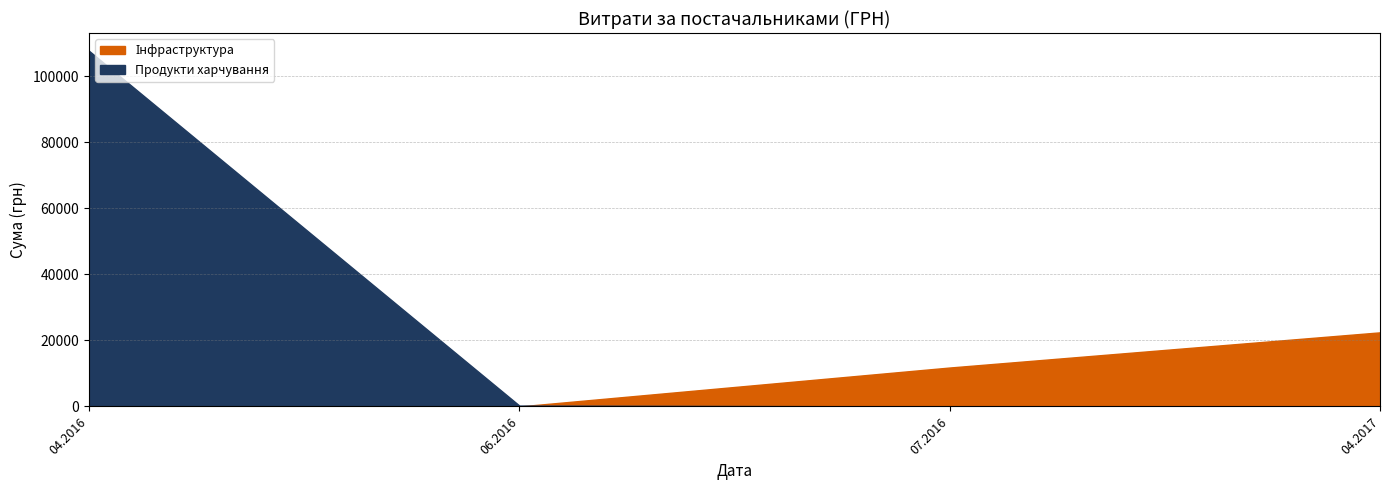

What is the sum of all Продукти харчування values?

90295.9